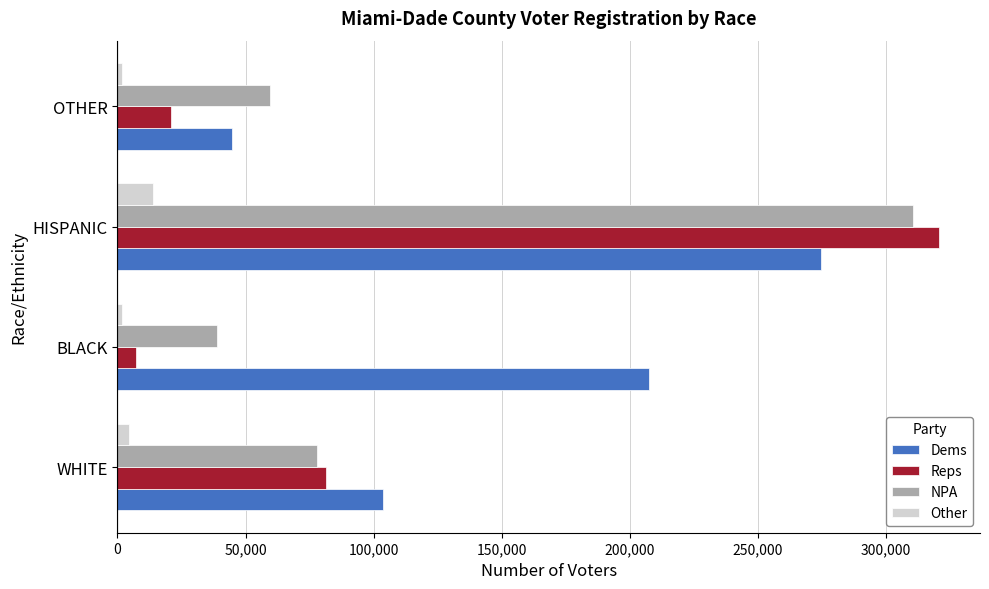

Which series has the largest range (max minus min)?

Reps